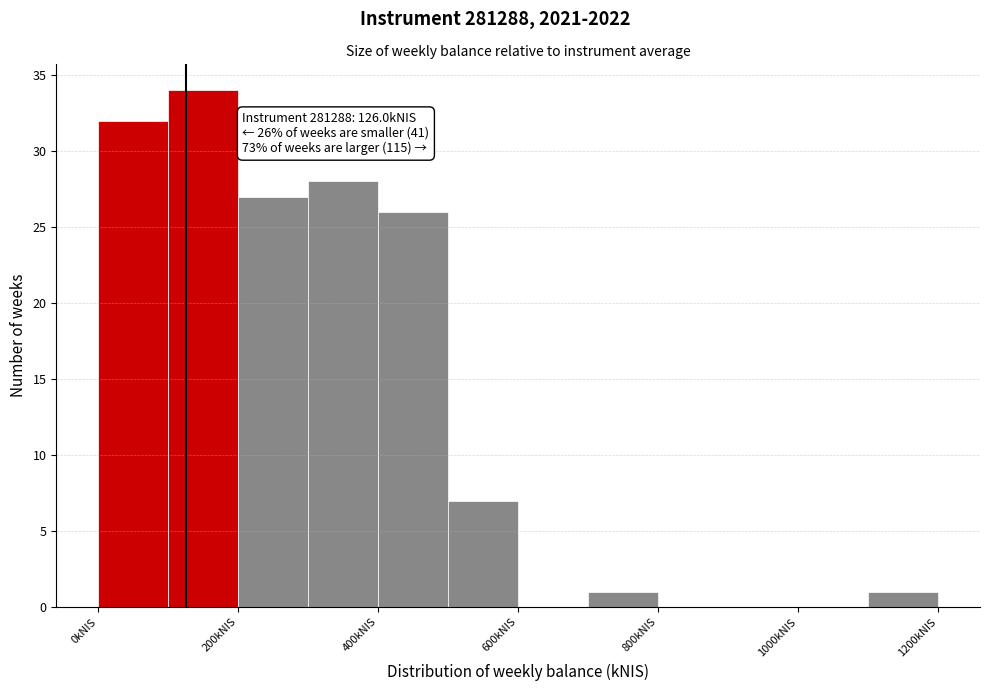

Which range on the x-axis has the tallest bar?

100 to 200